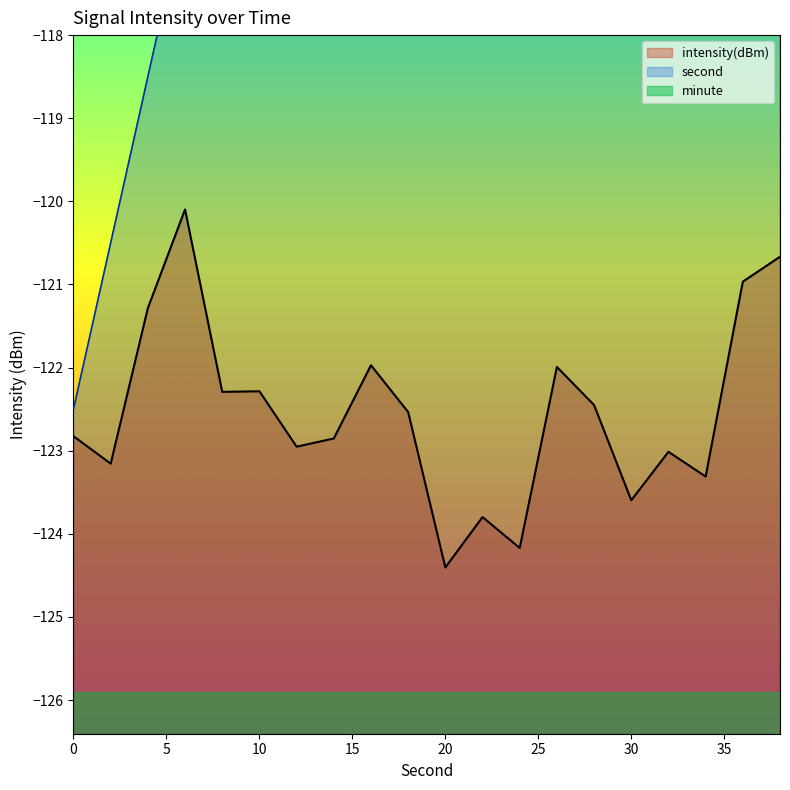

Reading left to right, what are all the values shown in this chart?

second: 0=-122.5	2=-120.5	4=-118.5	6=-116.5	8=-114.5	10=-112.5	12=-110.5	14=-108.5	16=-106.5	18=-104.5	20=-102.5	22=-100.5	24=-98.5	26=-96.5	28=-94.5	30=-92.5	32=-90.5	34=-88.5	36=-86.5	38=-84.5
intensity: 0=-122.8	2=-123.2	4=-121.3	6=-120.1	8=-122.3	10=-122.3	12=-123.0	14=-122.9	16=-122.0	18=-122.5	20=-124.4	22=-123.8	24=-124.2	26=-122.0	28=-122.5	30=-123.6	32=-123.0	34=-123.3	36=-121.0	38=-120.7